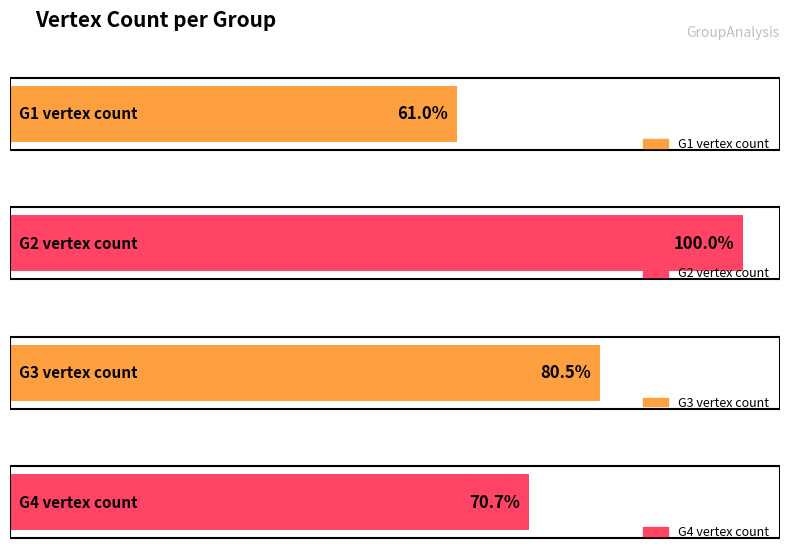

The chart shows a value of 33 at G3. True or false?

True